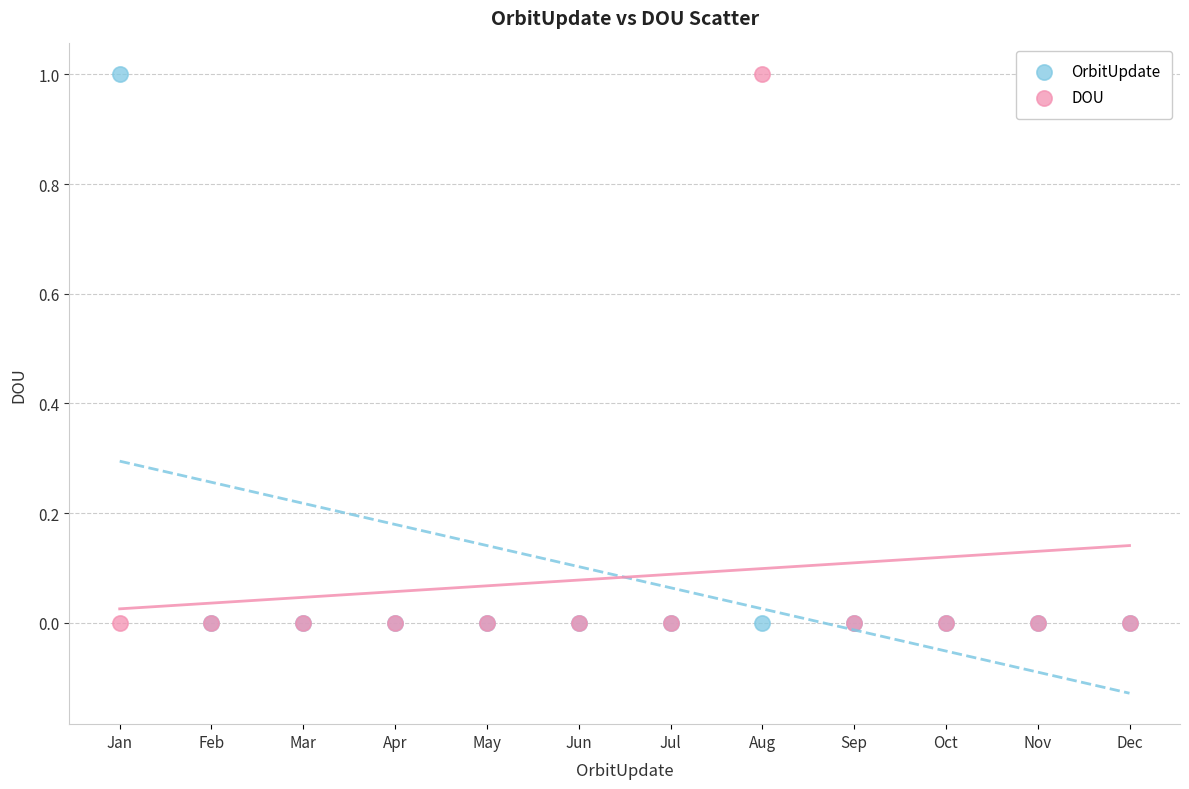

What are all the series names shown in the legend?

OrbitUpdate, DOU